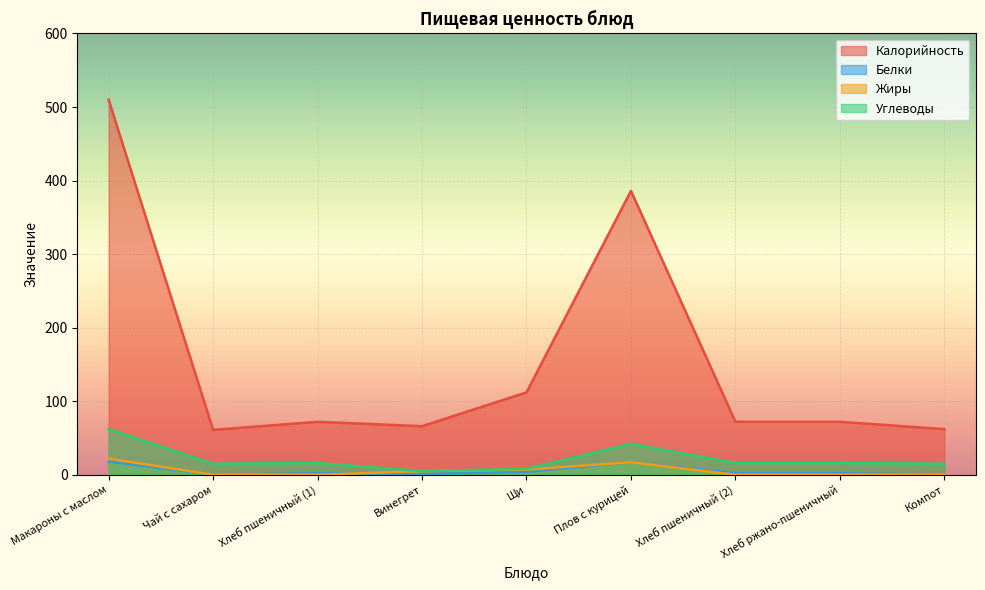

What is the difference between the second highest and second lowest values in the Жиры series?

17